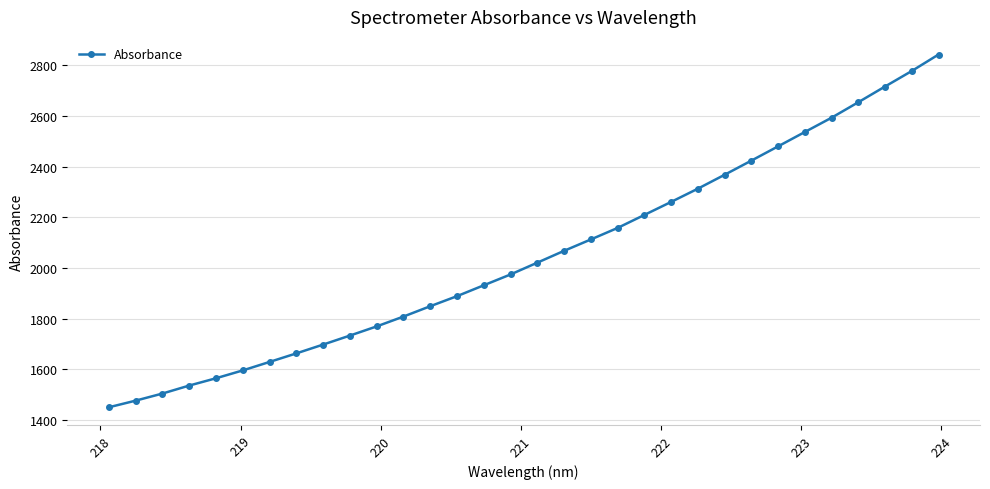

How many lines are shown in the chart?

1